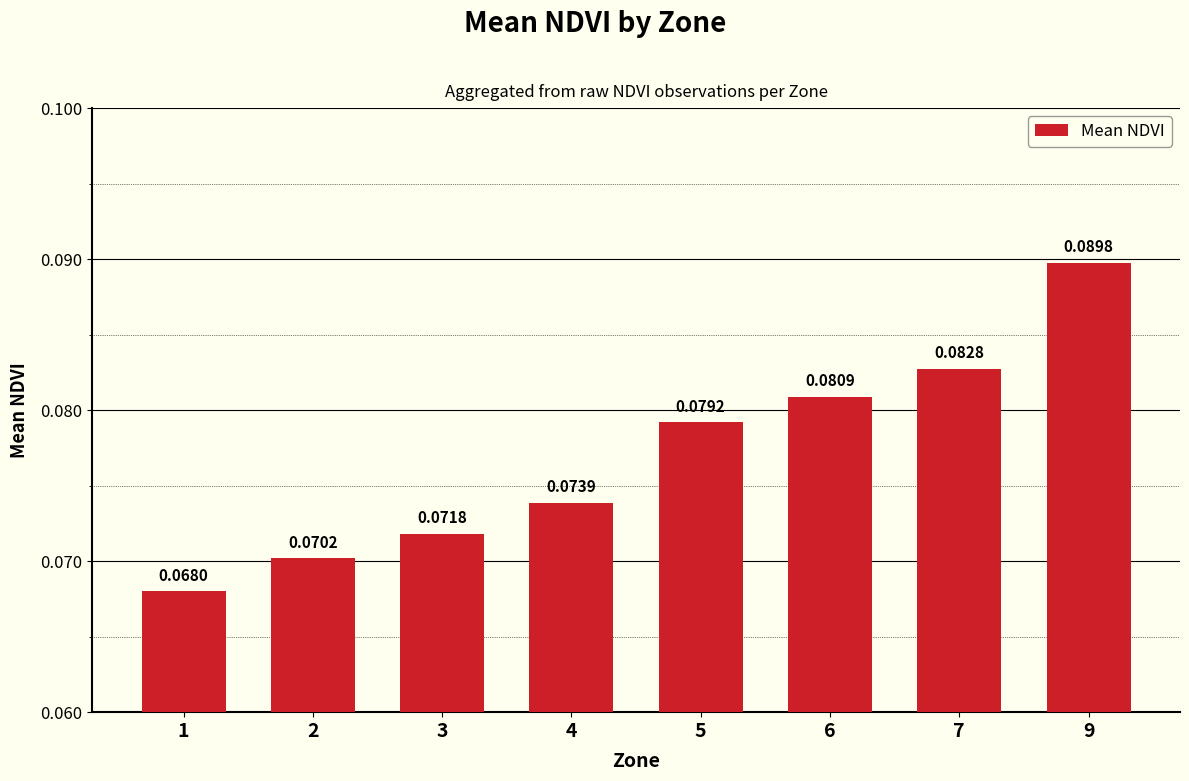

What is the sum of all values?

0.6